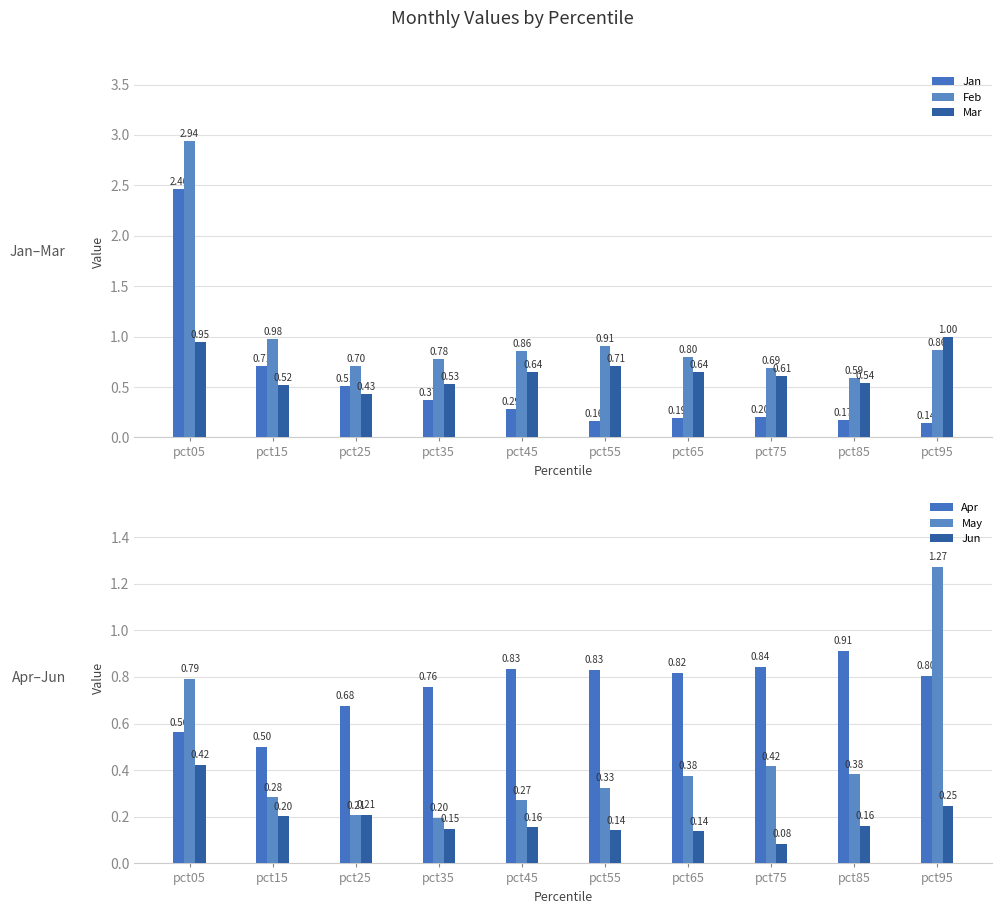

What is the difference between the Apr values at pct05 and pct85?

0.4